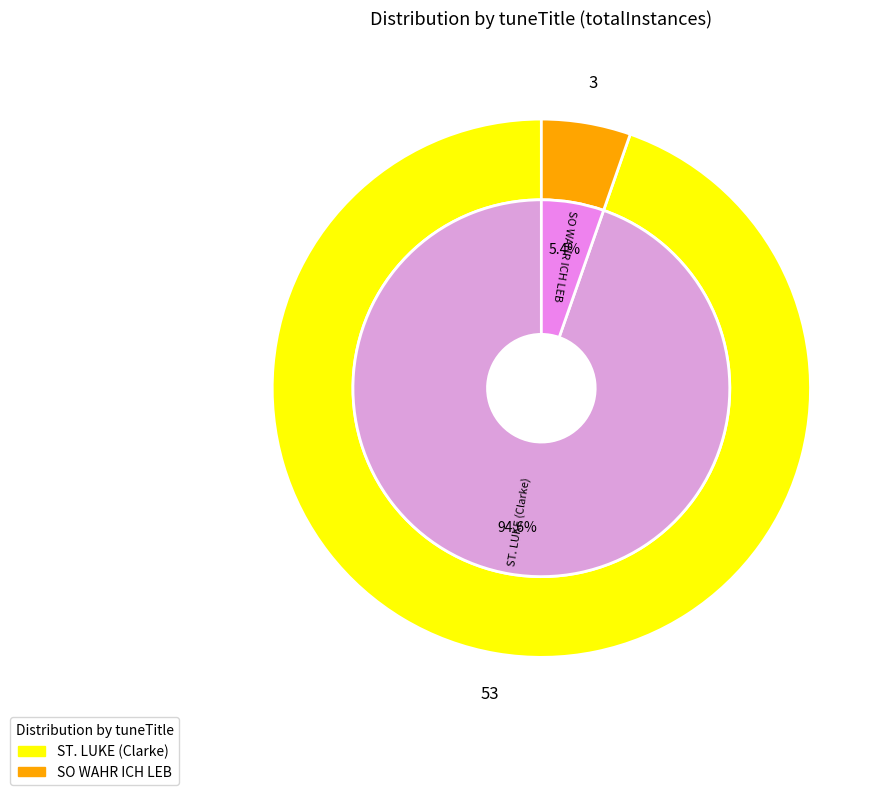

Is it true that SO WAHR ICH LEB is 5% of the pie?

True